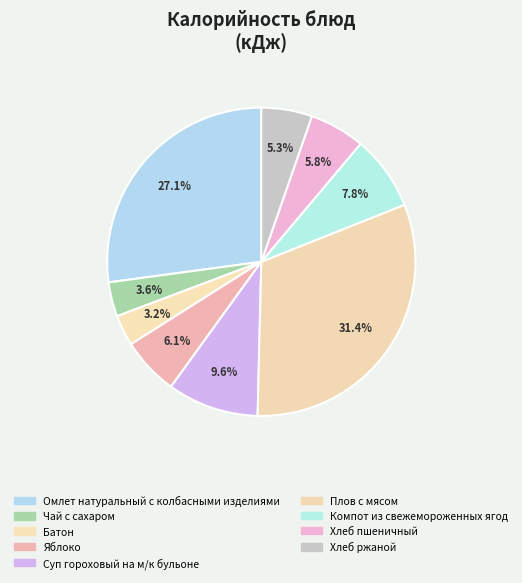

How many slices are in this pie chart?

9